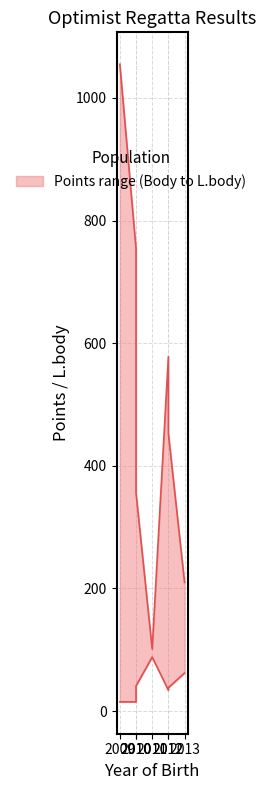

Where does the L.body series first go above 453?

2009